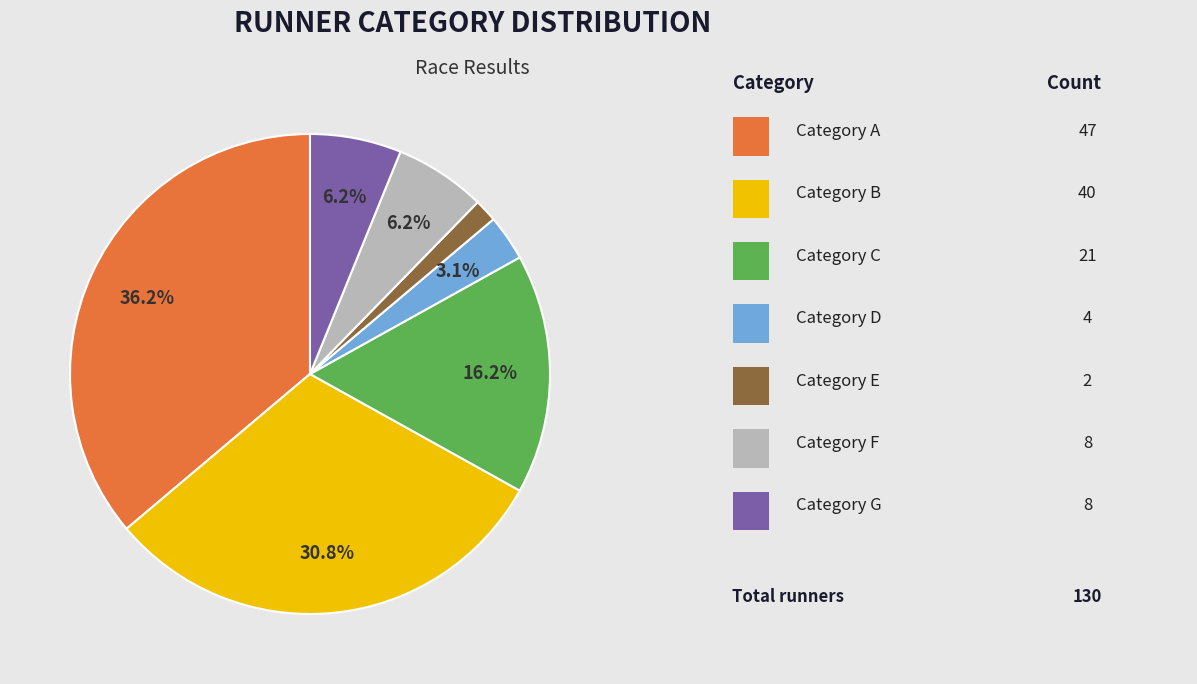

Is there a majority slice in this chart?

No